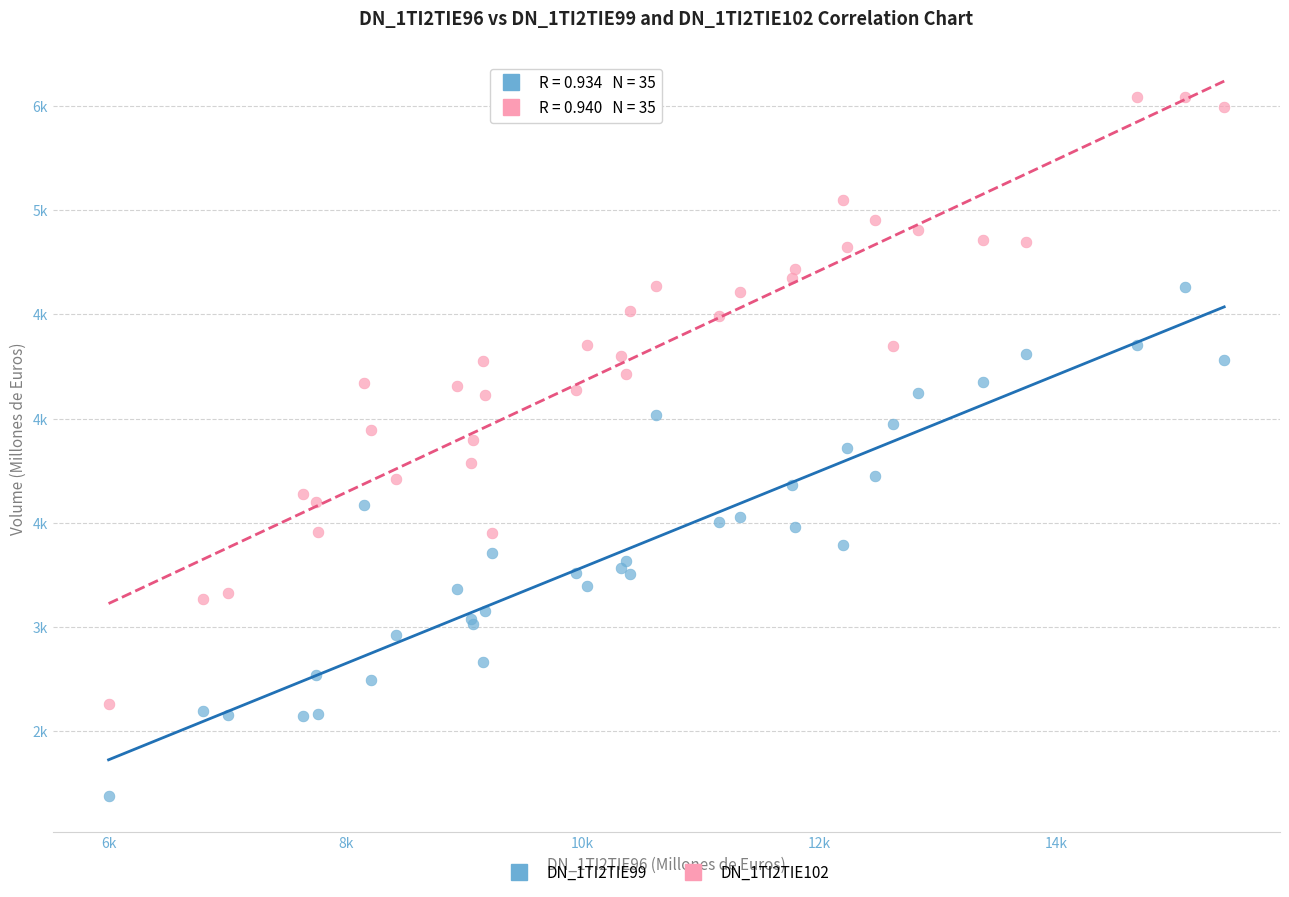

What are all the series names shown in the legend?

DN_1TI2TIE99, DN_1TI2TIE102